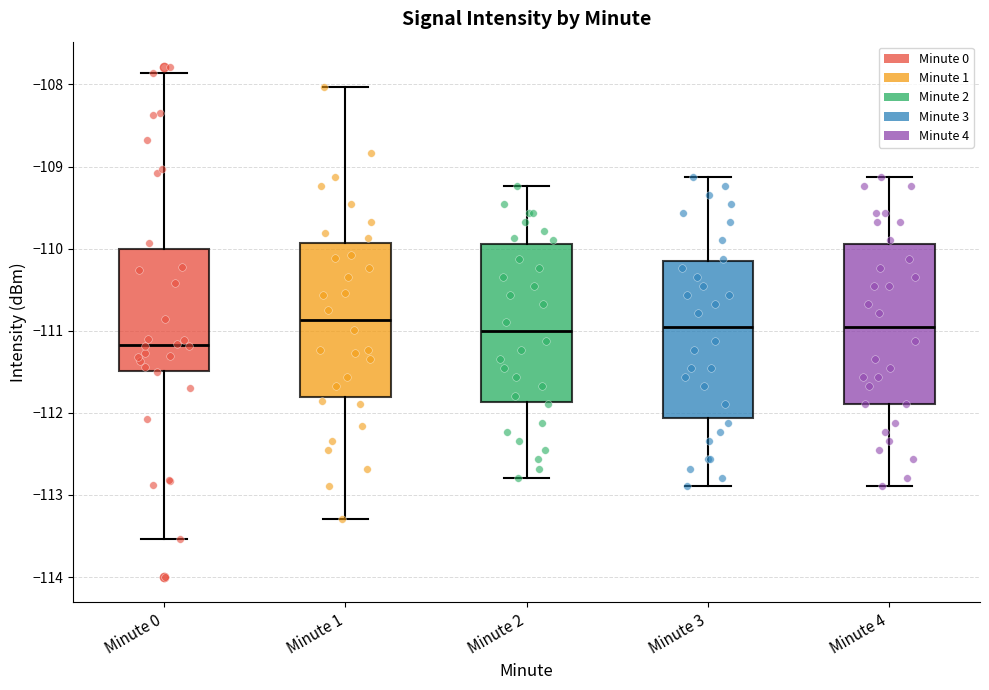

Reading left to right, read every box against the y-axis: the position of its median line, the range the box covers, and the ends of its whiskers. The values are not printed on the chart, so give them approximately, as read against the axis.

Minute 0: median -111.2, box -111.5 to -110.0, whiskers -113.5 to -107.9
Minute 1: median -110.9, box -111.8 to -109.9, whiskers -113.3 to -108.0
Minute 2: median -111.0, box -111.9 to -109.9, whiskers -112.8 to -109.2
Minute 3: median -111.0, box -112.1 to -110.2, whiskers -112.9 to -109.1
Minute 4: median -111.0, box -111.9 to -109.9, whiskers -112.9 to -109.1